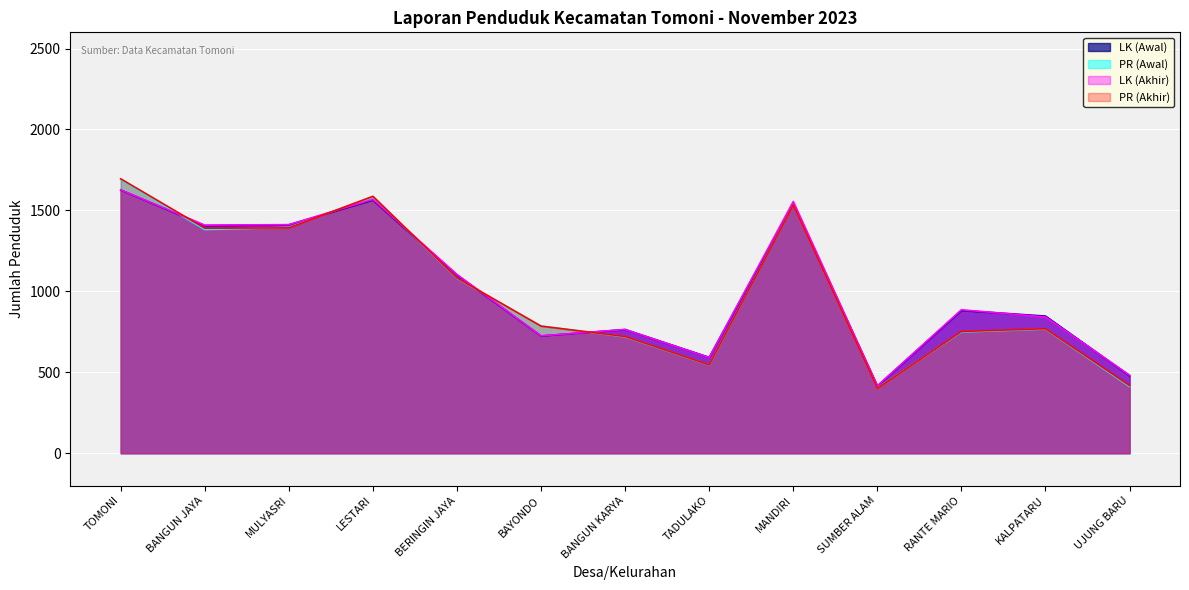

What is the label of the 10th point from the left?

SUMBER ALAM